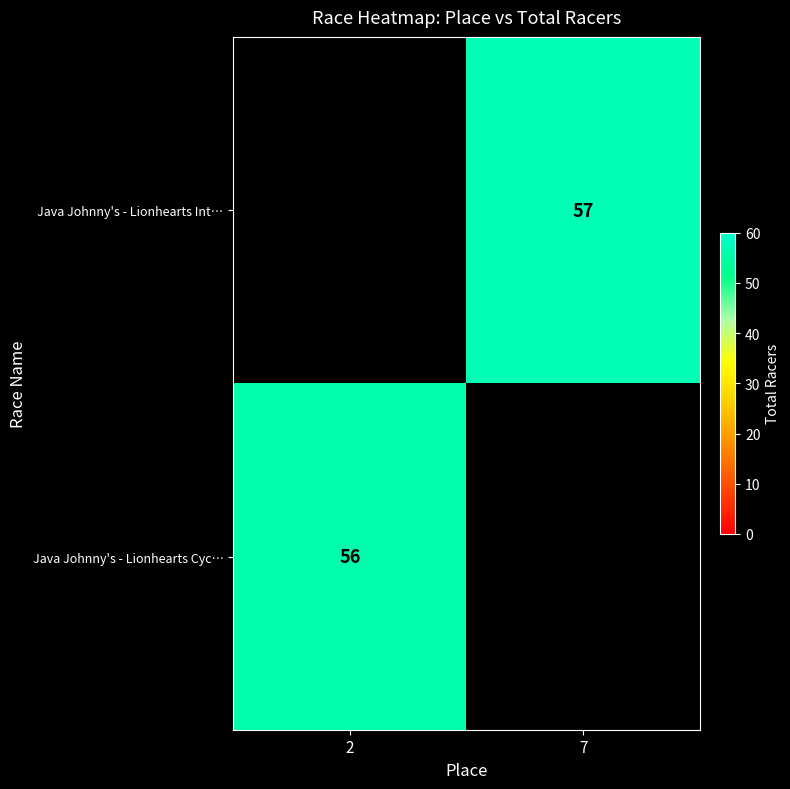

Count the number of categories in the chart.

2